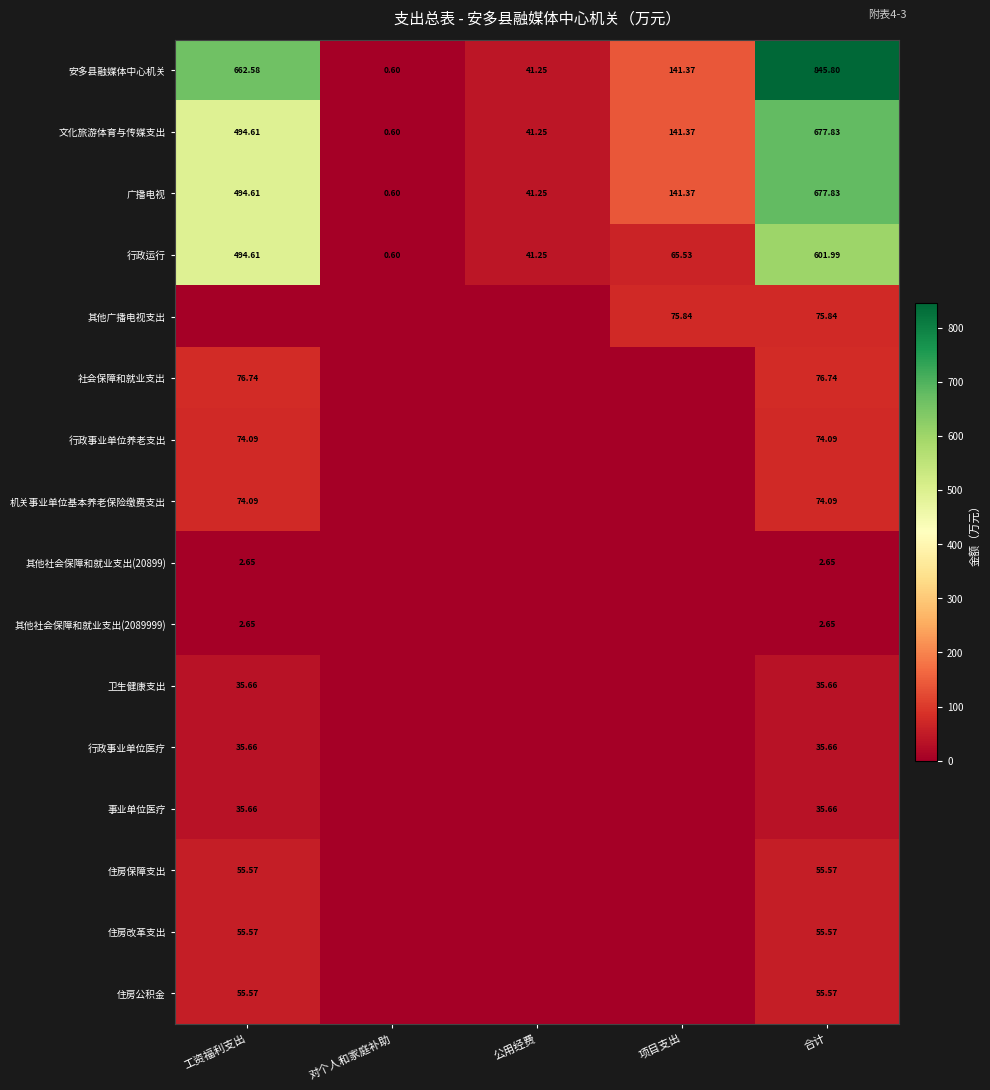

How many series are shown in this chart?

16